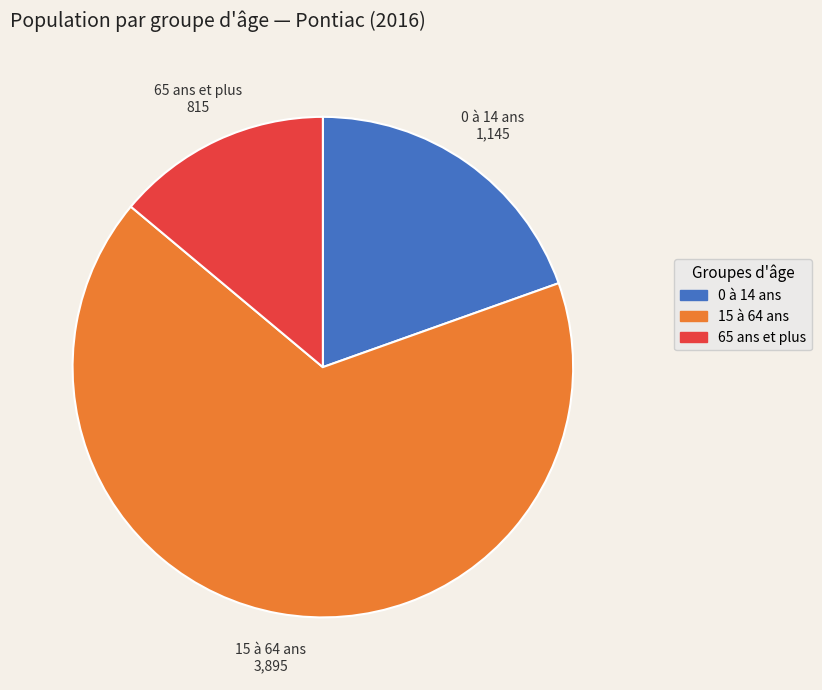

Approximately how many times larger is the value at 0 à 14 ans compared to 65 ans et plus?

1.4